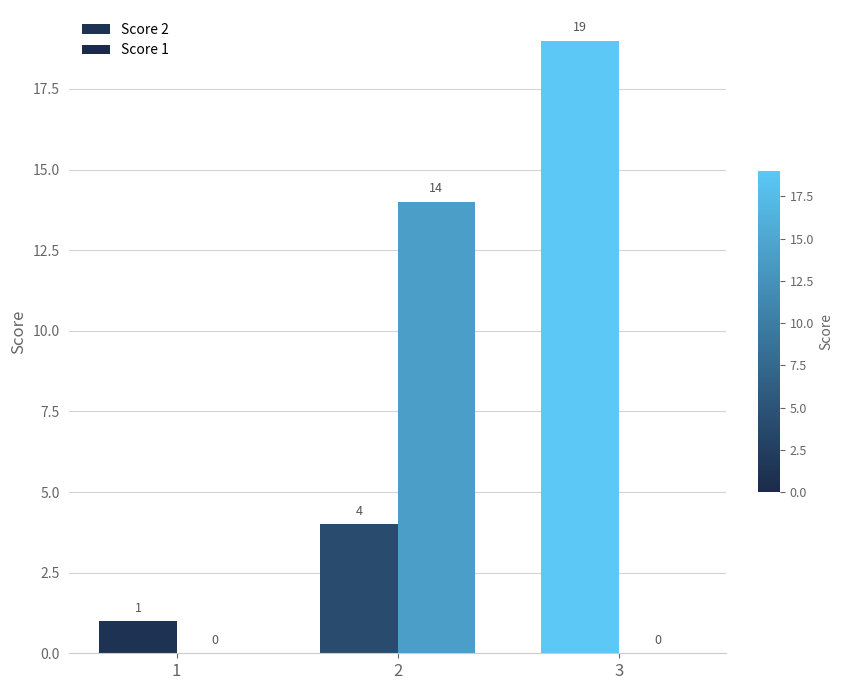

How many categories are shown in the chart?

3